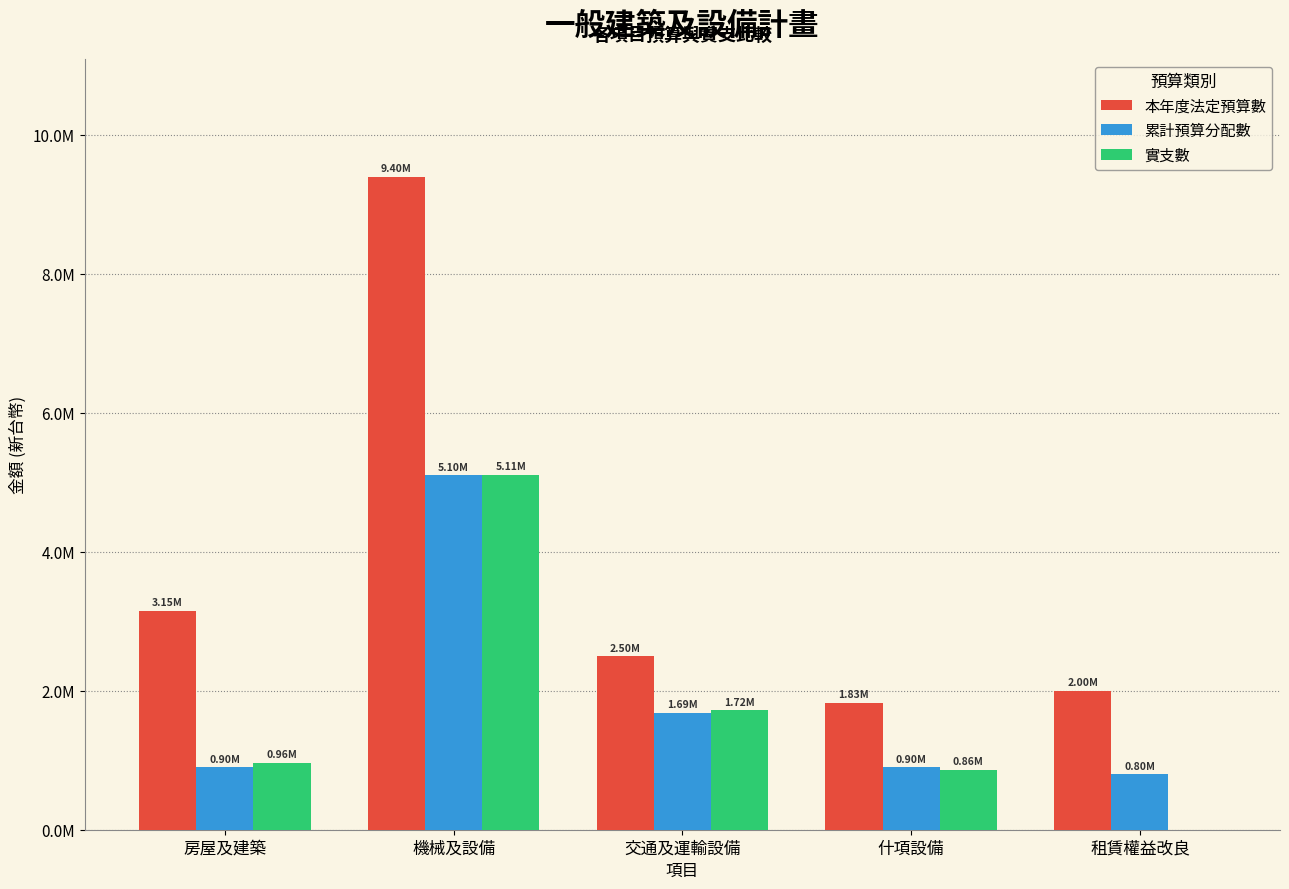

Are the bars grouped side by side (vs. stacked)?

Yes